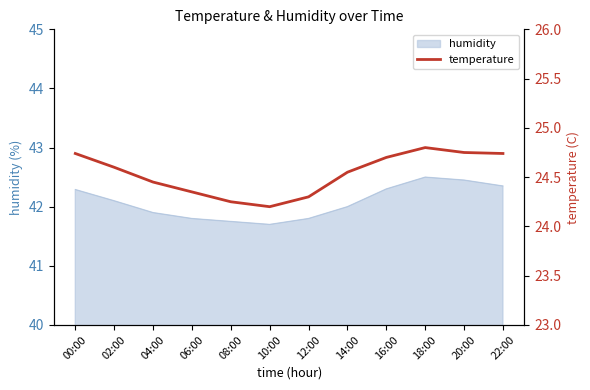

Where is the data nearest to the value 24?

10:00